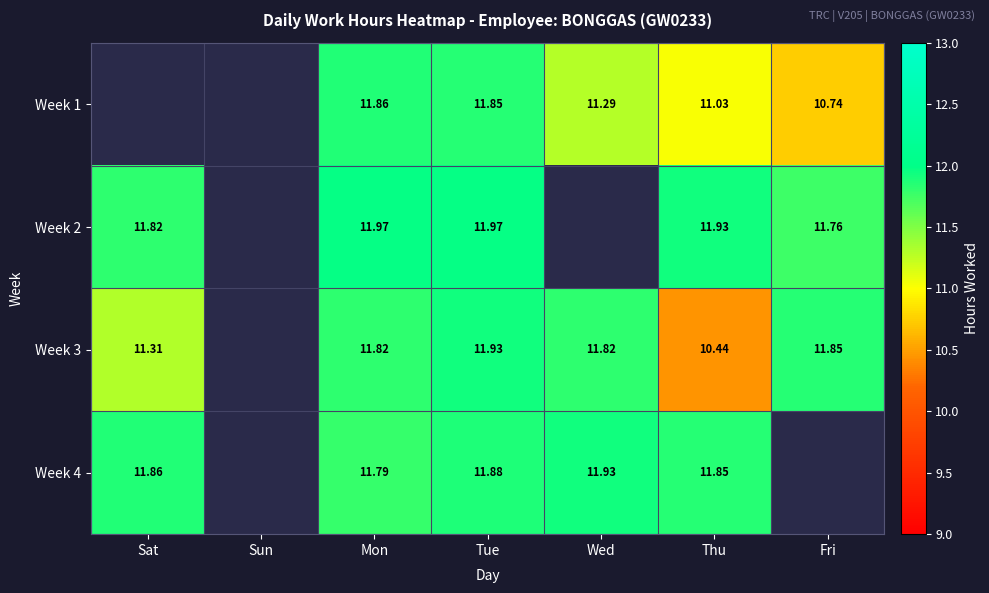

Is the value of Week 1 at Fri greater than the value of Week 4 at Wed?

No